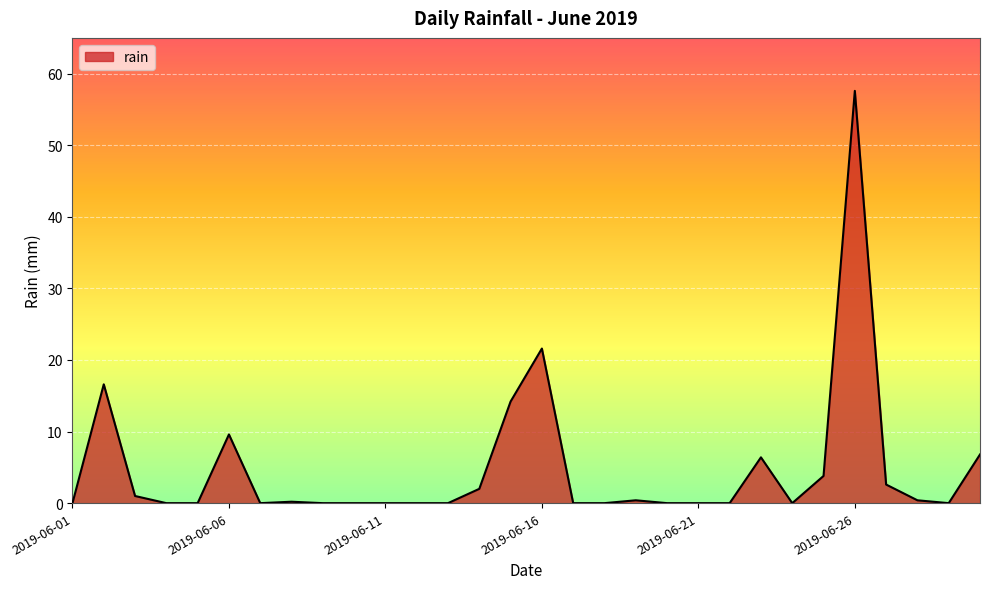

What is the greatest value displayed?

57.6